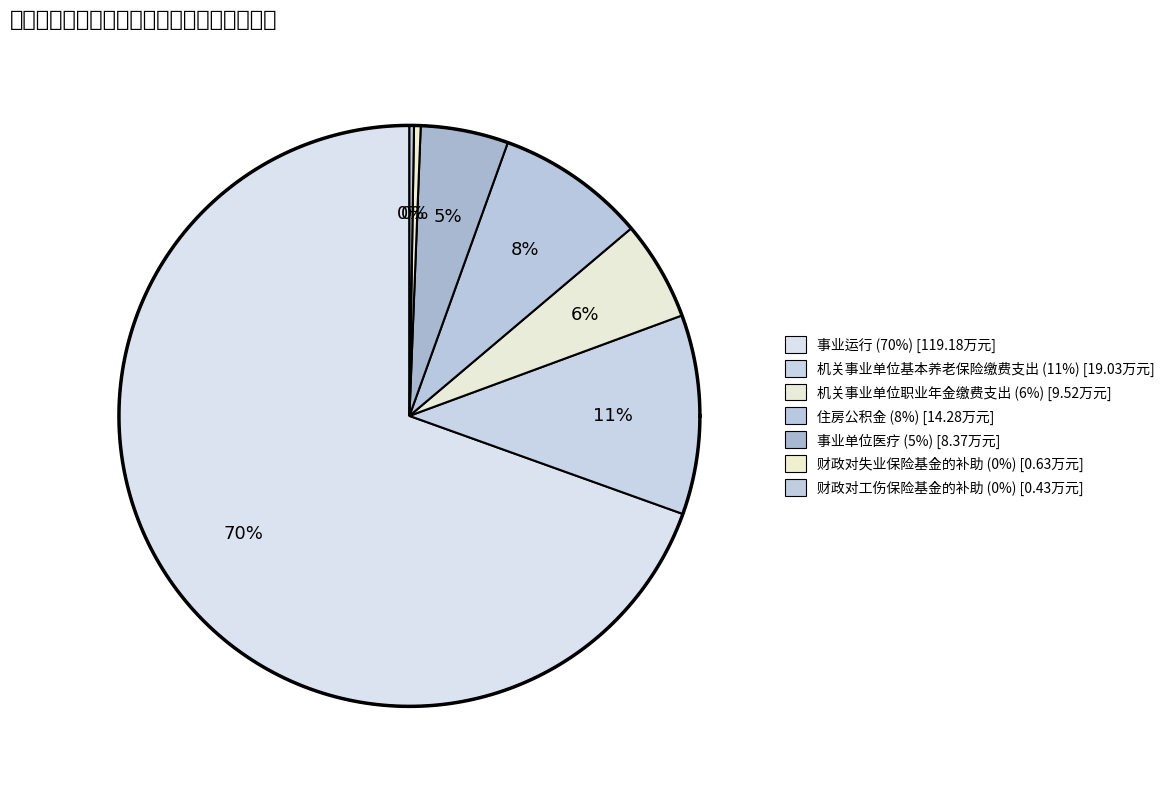

Which slice represents more than half of the pie?

事业运行